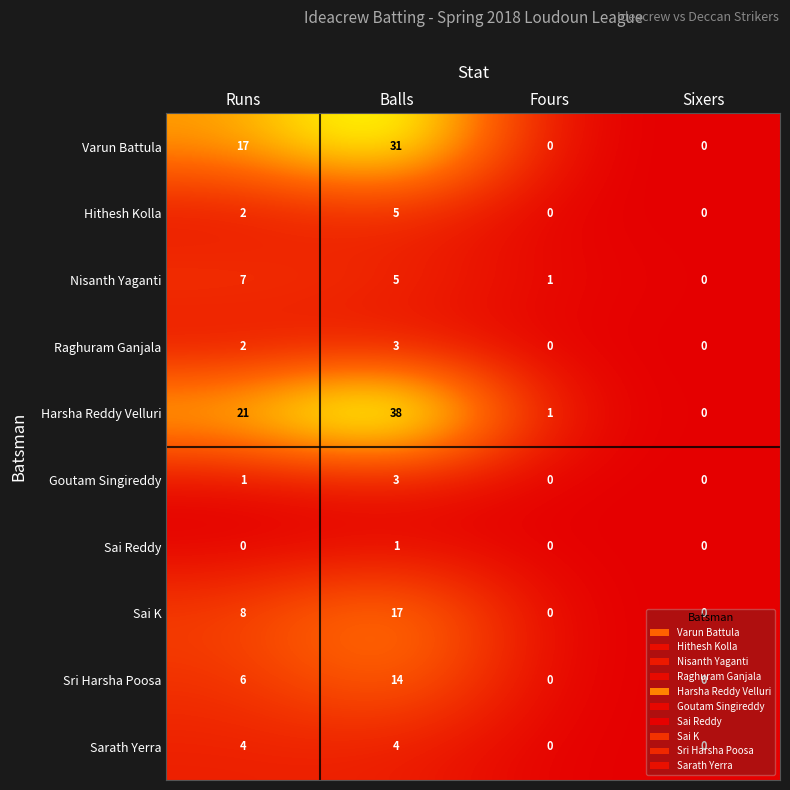

Is it true that Sarath Yerra equals 0 at Sixers?

True